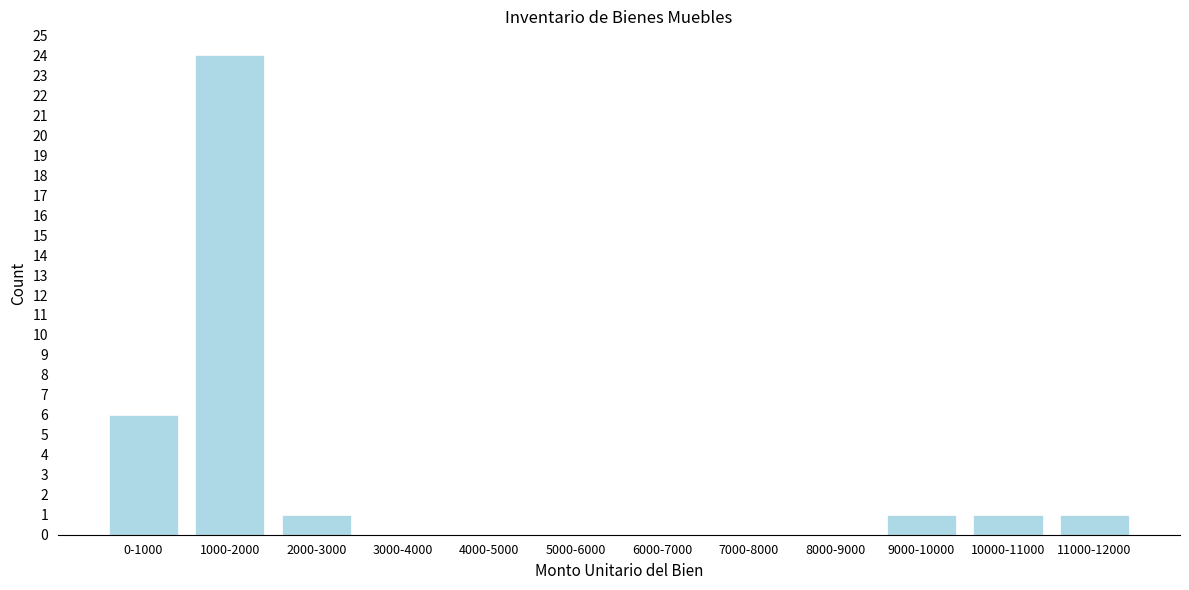

Reading right to left, extract all data points from this chart.

11000-12000=1	10000-11000=1	9000-10000=1	8000-9000=0	7000-8000=0	6000-7000=0	5000-6000=0	4000-5000=0	3000-4000=0	2000-3000=1	1000-2000=24	0-1000=6